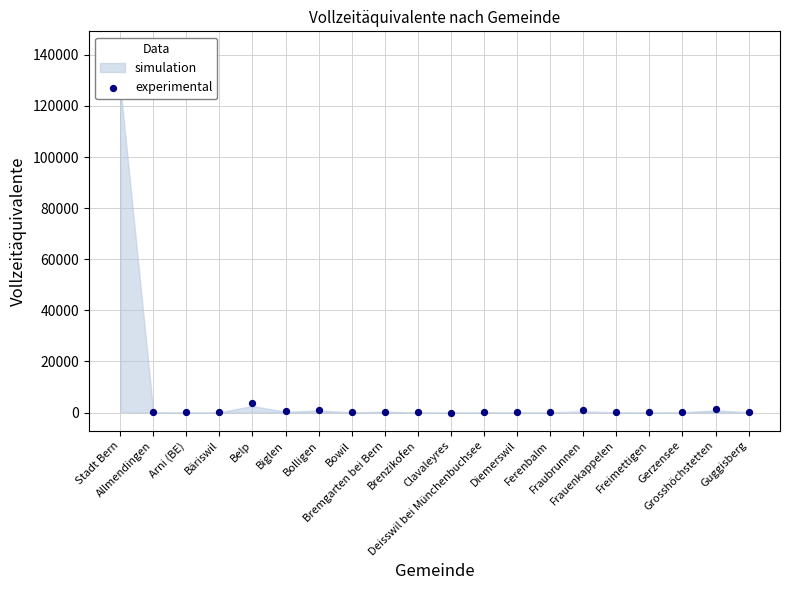

What is the change in value from Arni (BE) to Diemerswil?

-120.8